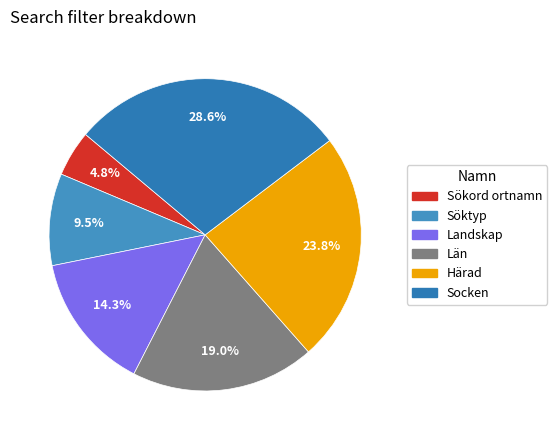

True or false: Socken accounts for 29% of the total.

True